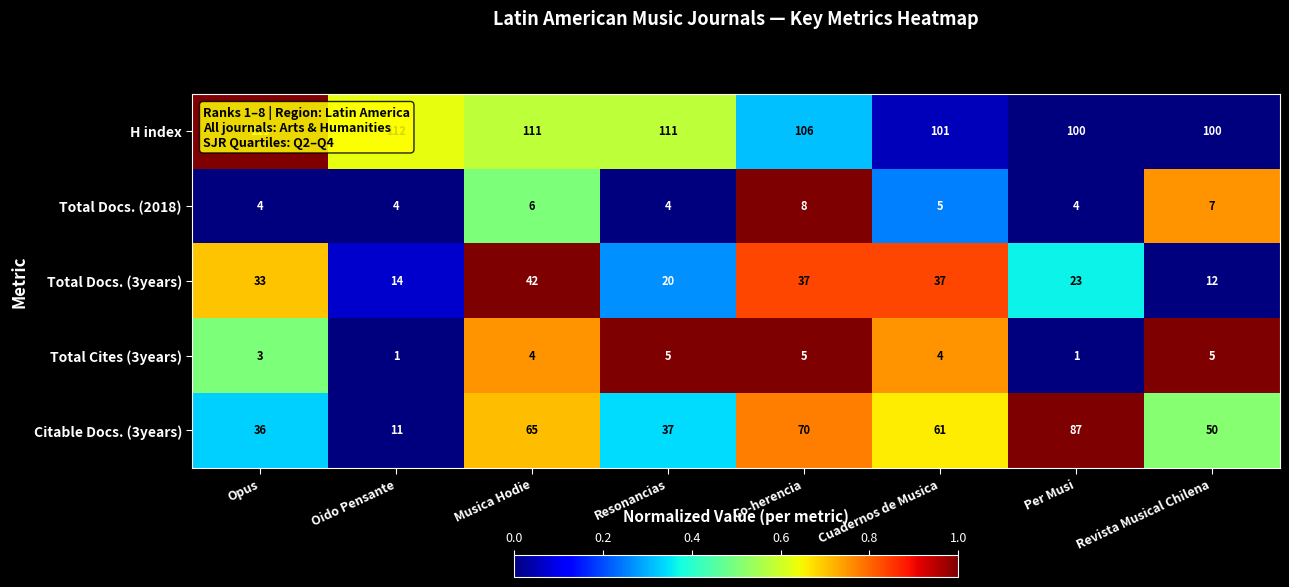

What is the total value across all series at Oido Pensante?

142